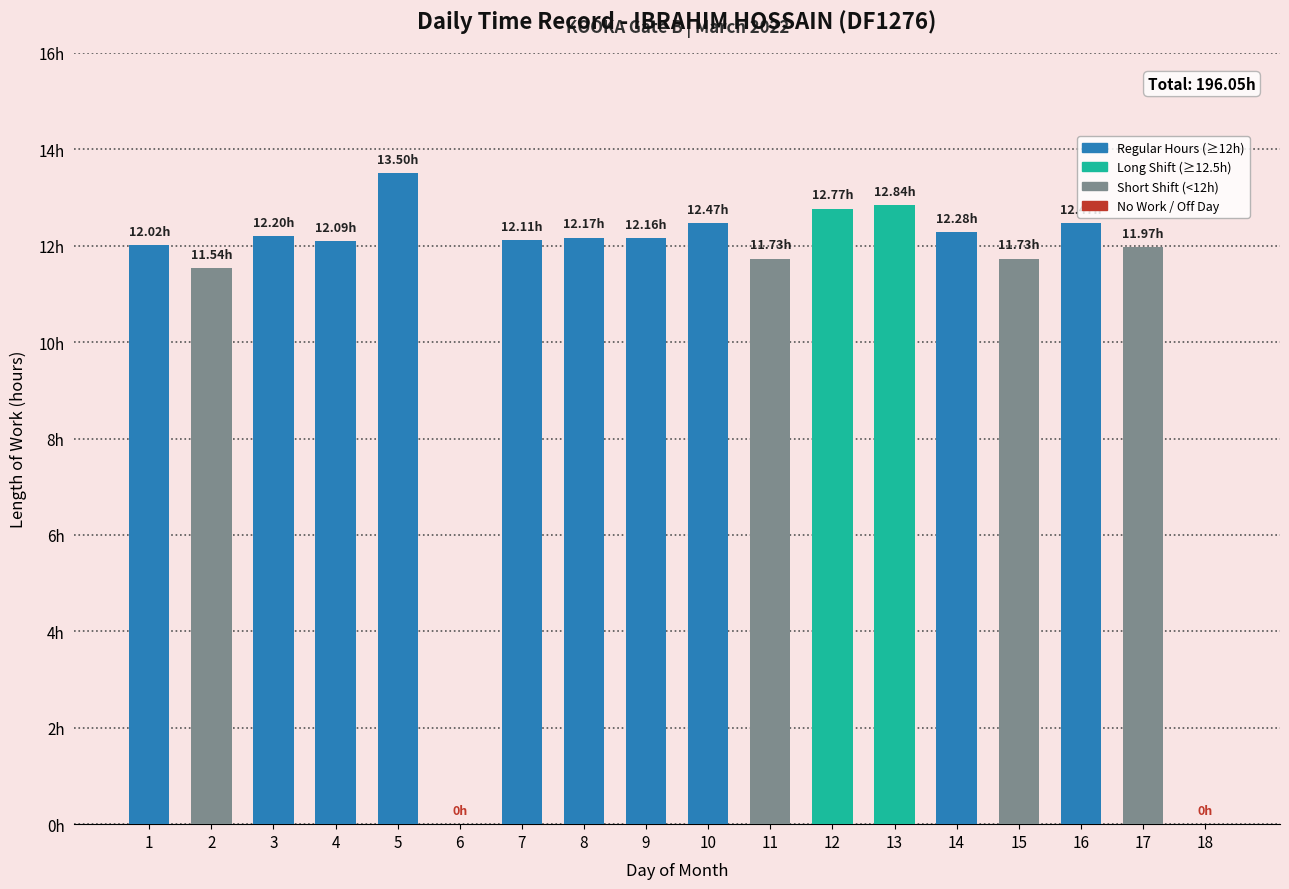

At which category does the chart reach its peak across all series?

5